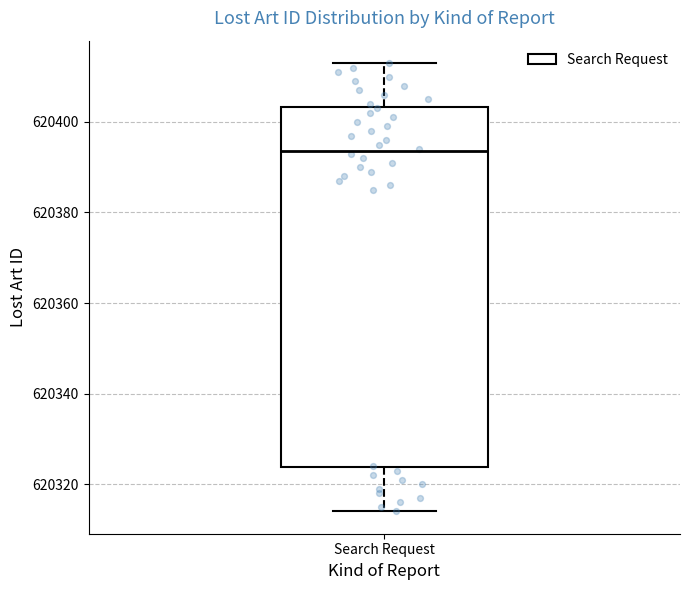

Read this box plot against the y-axis: the position of the median line, the range covered by the box, and the ends of both whiskers. The values are not printed on the chart, so give them approximately, as read against the axis.

median 620394, box 620324 to 620404, whiskers 620314 to 620414